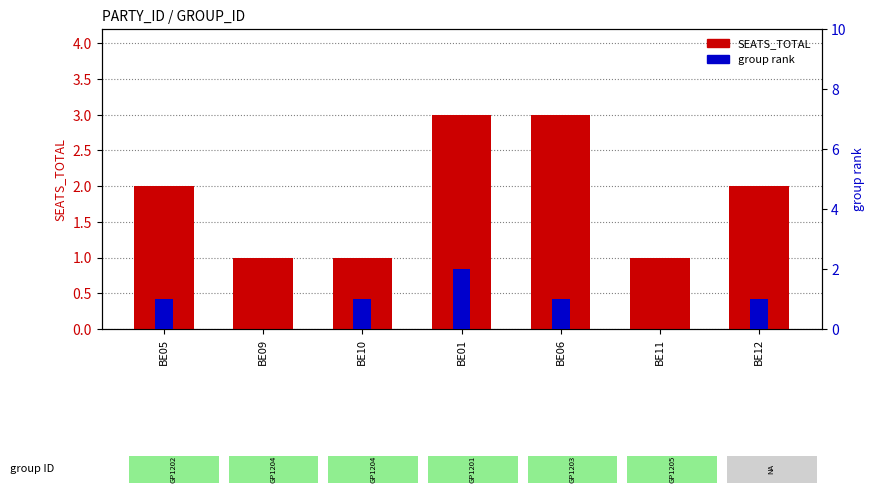

Is the value of SEATS_TOTAL at BE11 greater than the value of group rank at BE09?

Yes